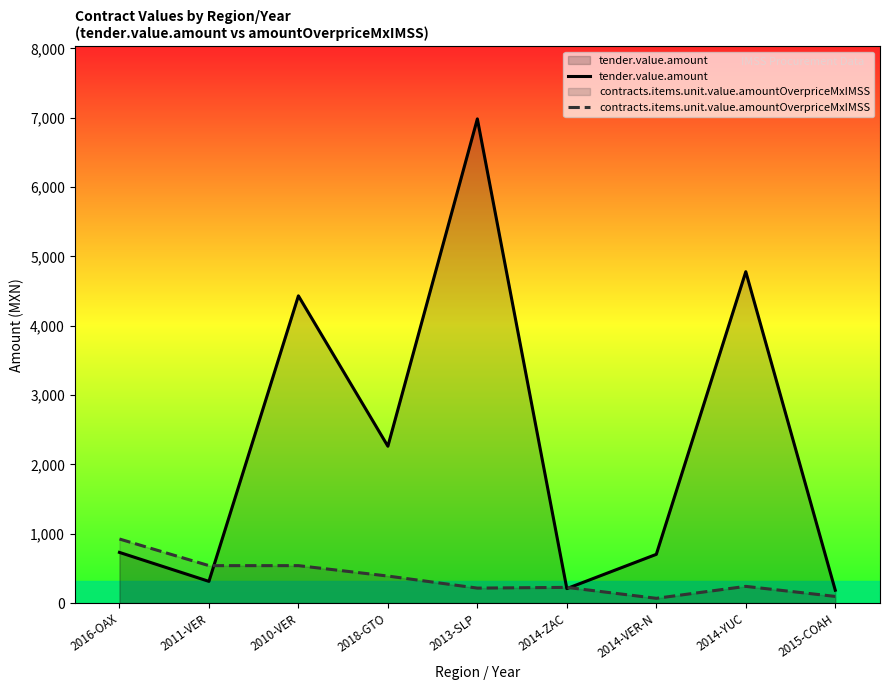

How many interior local valleys does the tender.value.amount series have?

3